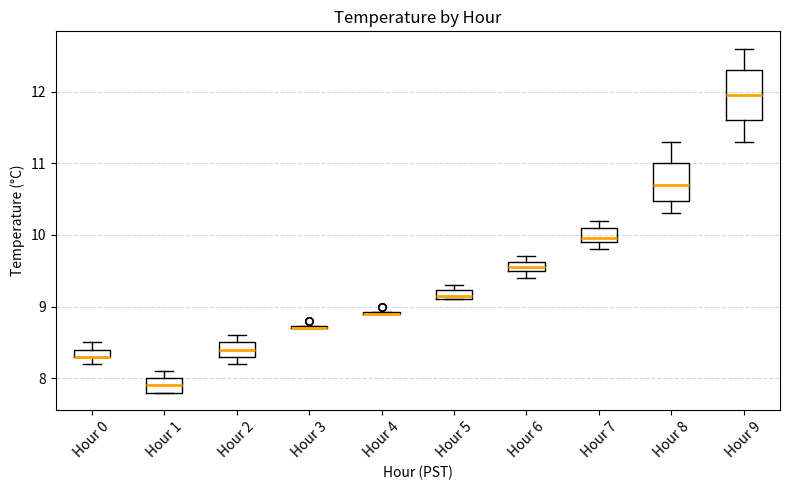

Comparing the boxes themselves (not the whiskers), which one is the tallest?

Hour 9